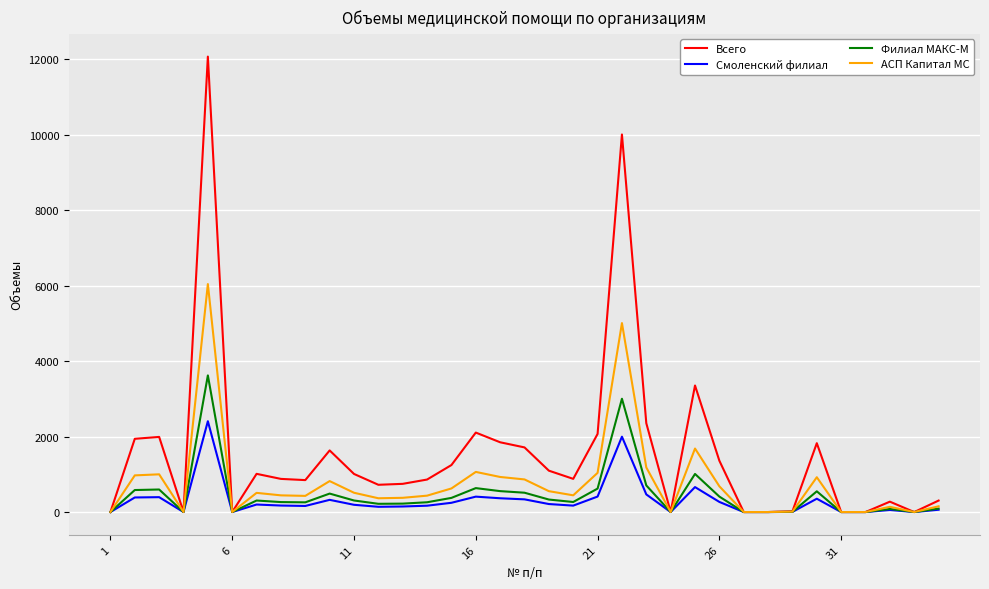

True or false: АСП Капитал МС has more than 2 points higher than both neighbors.

True